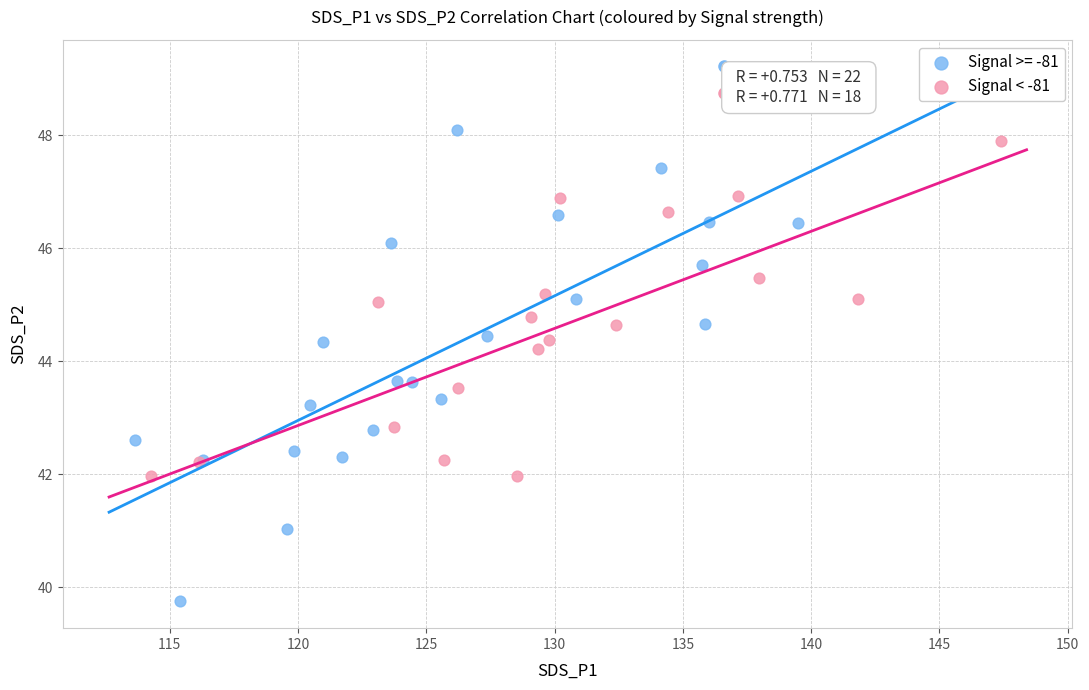

Which series contains the lowest Y value?

Signal >= -81